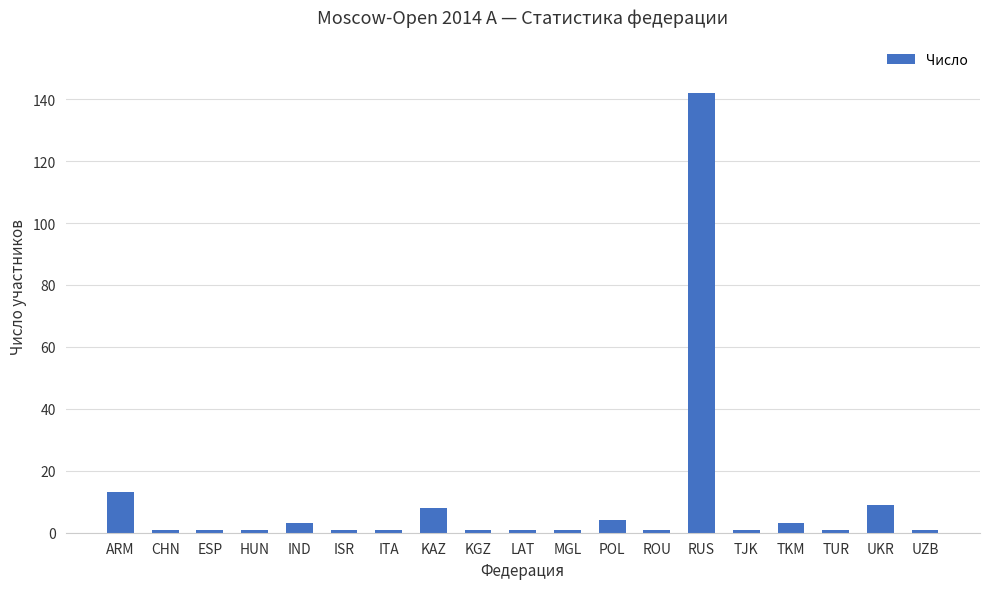

What is the greatest value displayed?

142